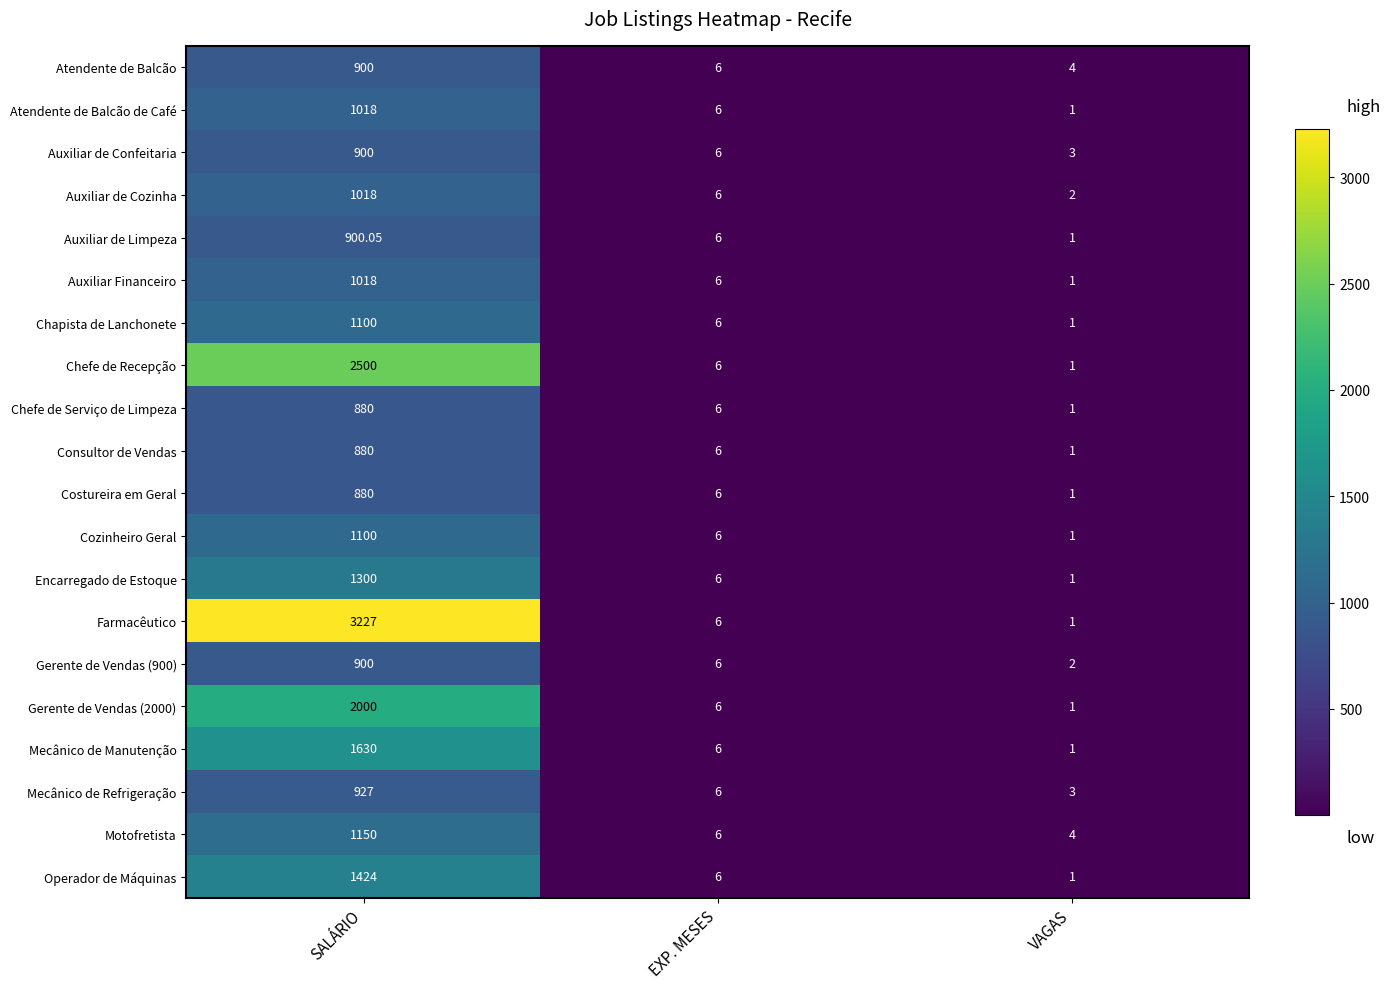

Which series has the largest total across all categories?

Farmacêutico